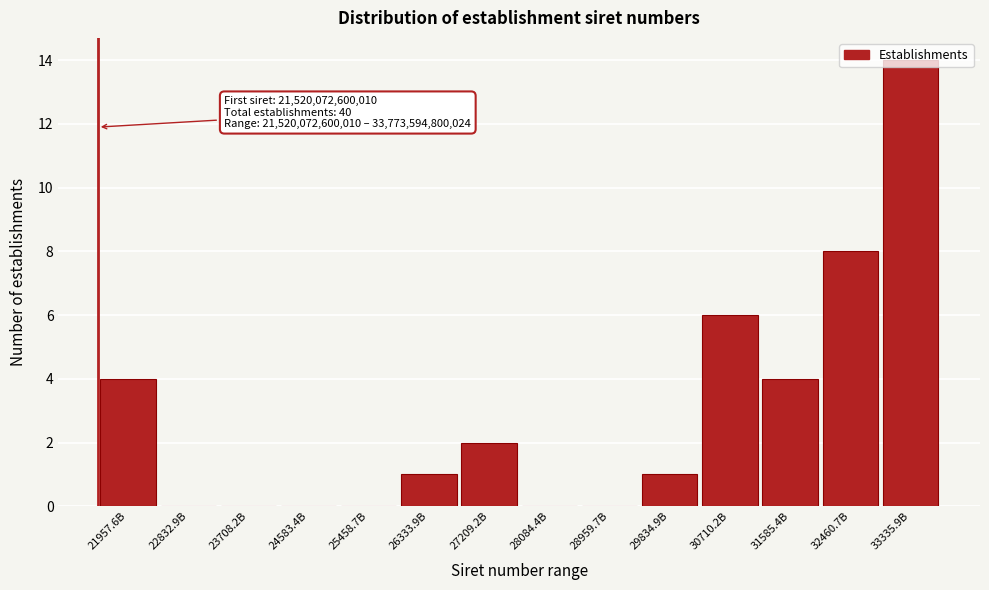

True or false: the data shows 8 at 32460.7B.

True